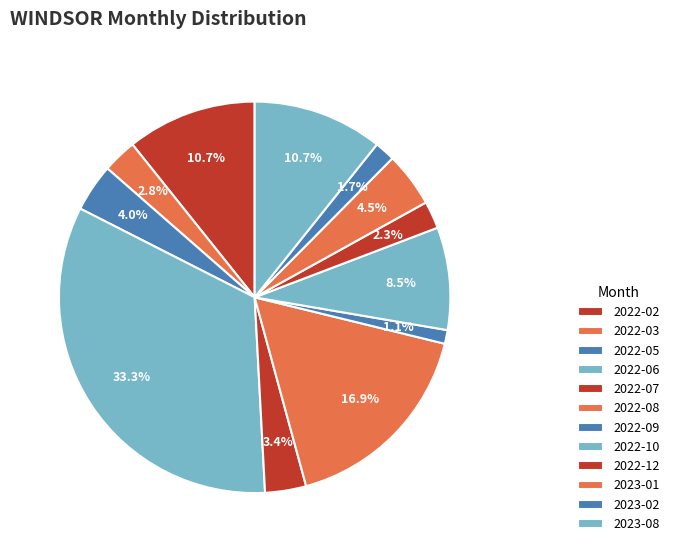

How many segments does this pie chart have?

12